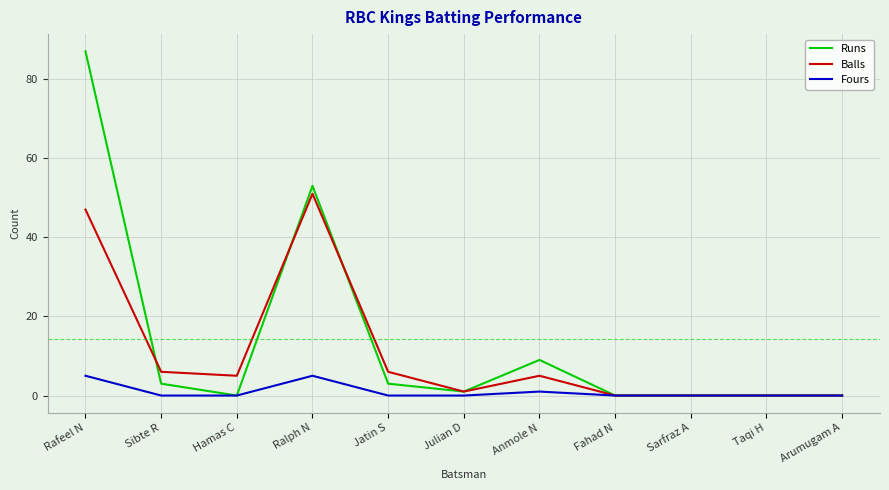

How many Fours values are between 0 and 1?

9